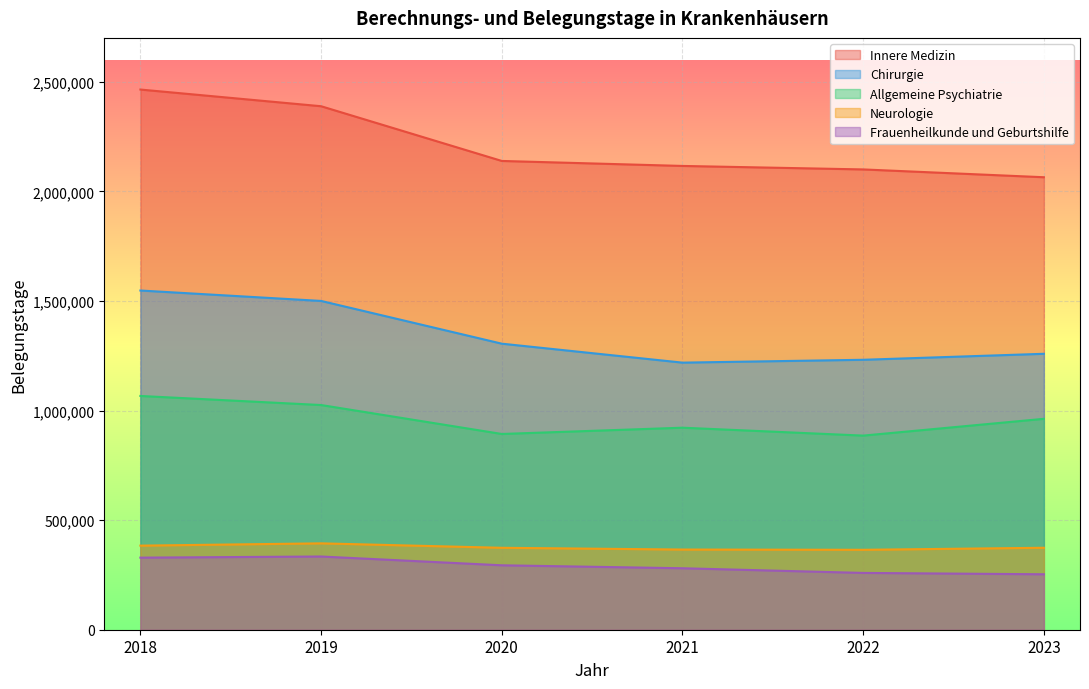

The Innere Medizin series shows 2464354 at 2018. True or false?

True